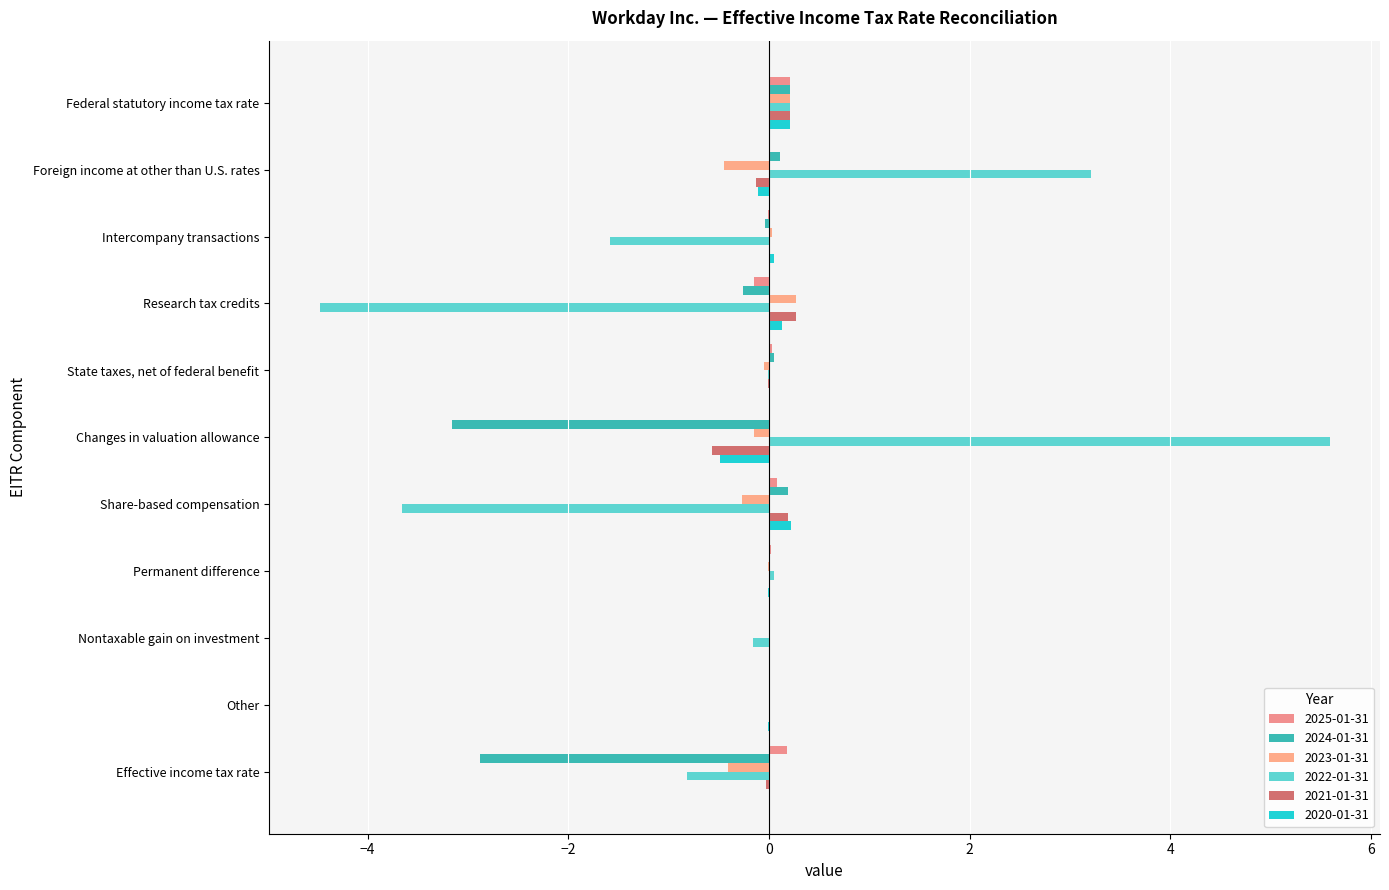

What is the value of the 2022-01-31 bar at the 11th from the left?

-0.8